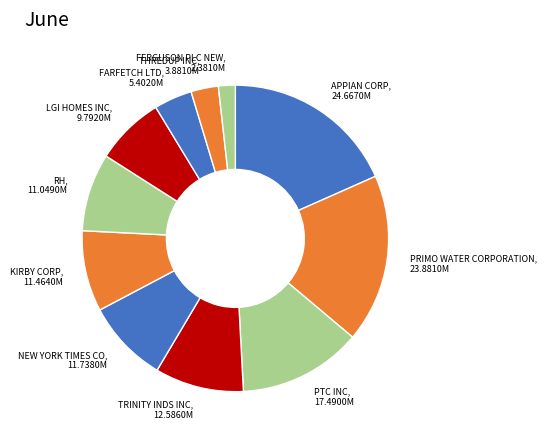

Combined, do FARFETCH LTD and KIRBY CORP account for over 50%?

No